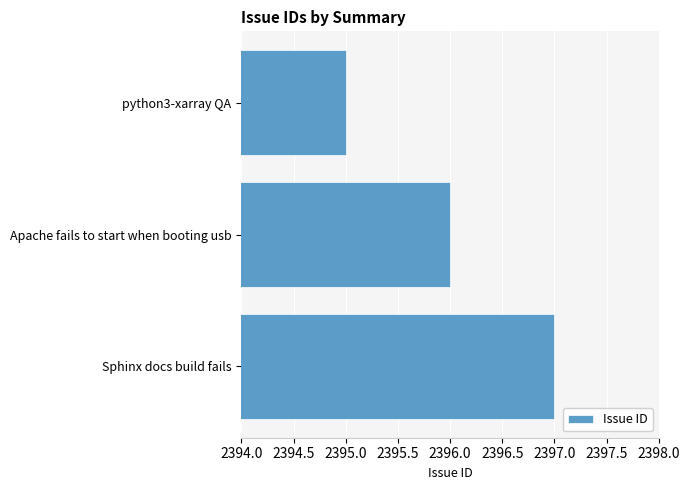

How many distinct data groups are displayed?

1